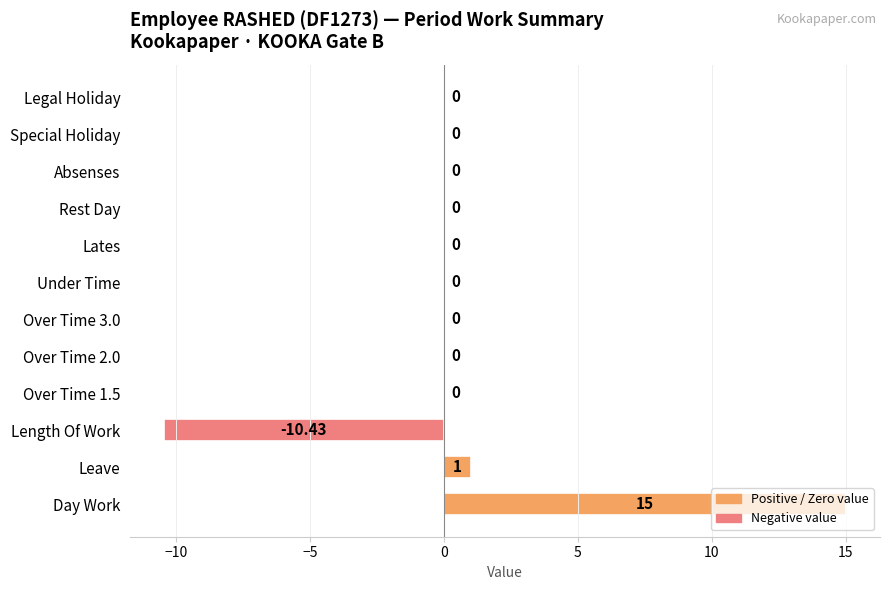

Between Over Time 1.5 and Day Work, which is larger?

Day Work